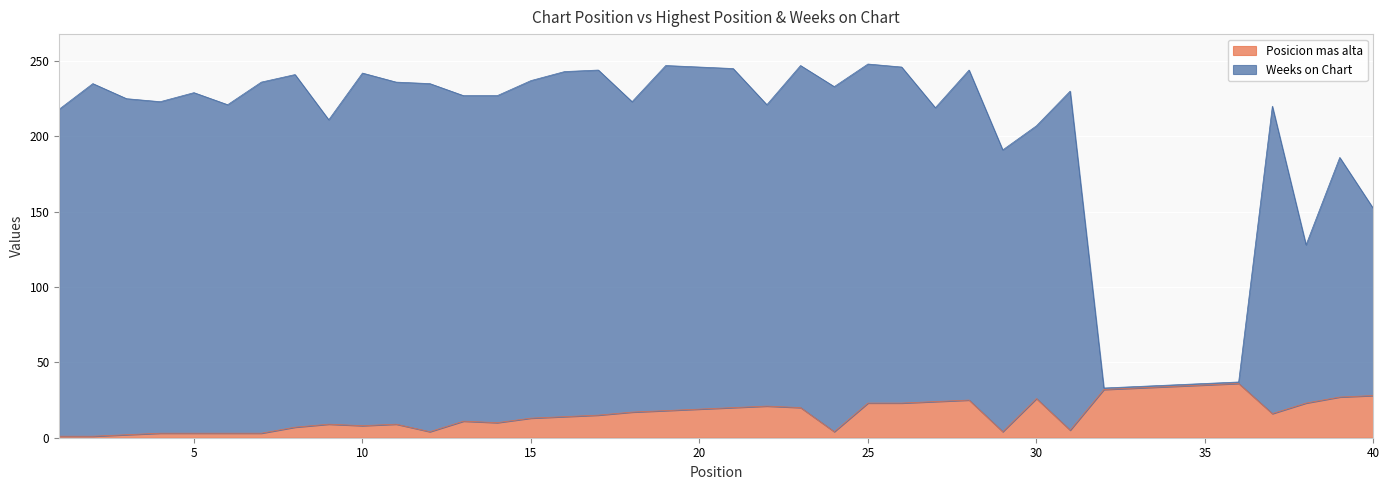

What is the sum of all Posicion mas alta values?

629